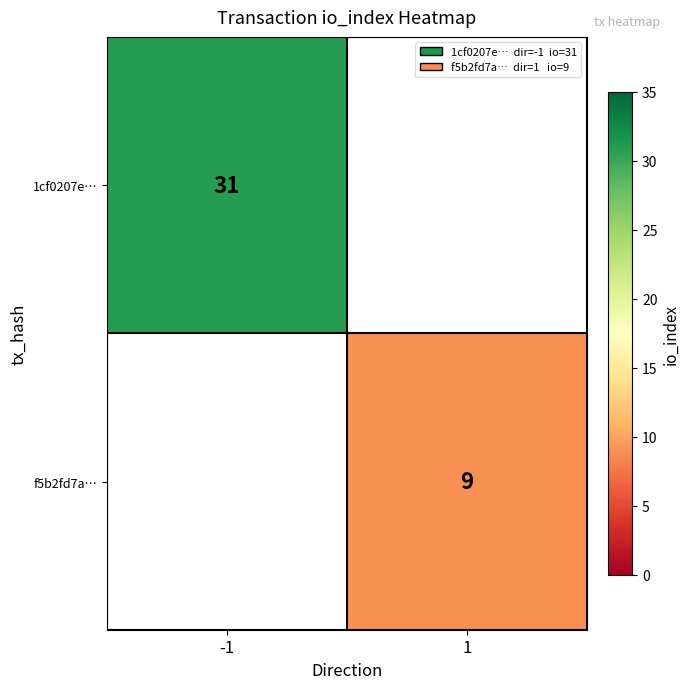

At how many categories does at least one series exceed 20?

1